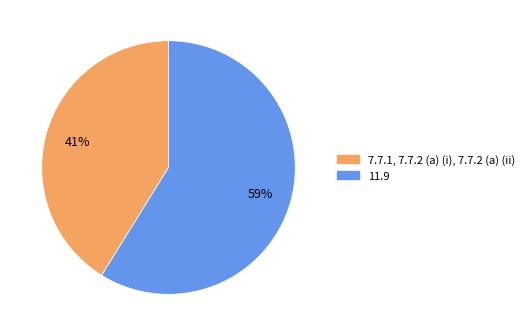

To the nearest percent, what is the combined percentage of 7.7.1, 7.7.2 (a) (i), 7.7.2 (a) (ii) and 11.9?

100%